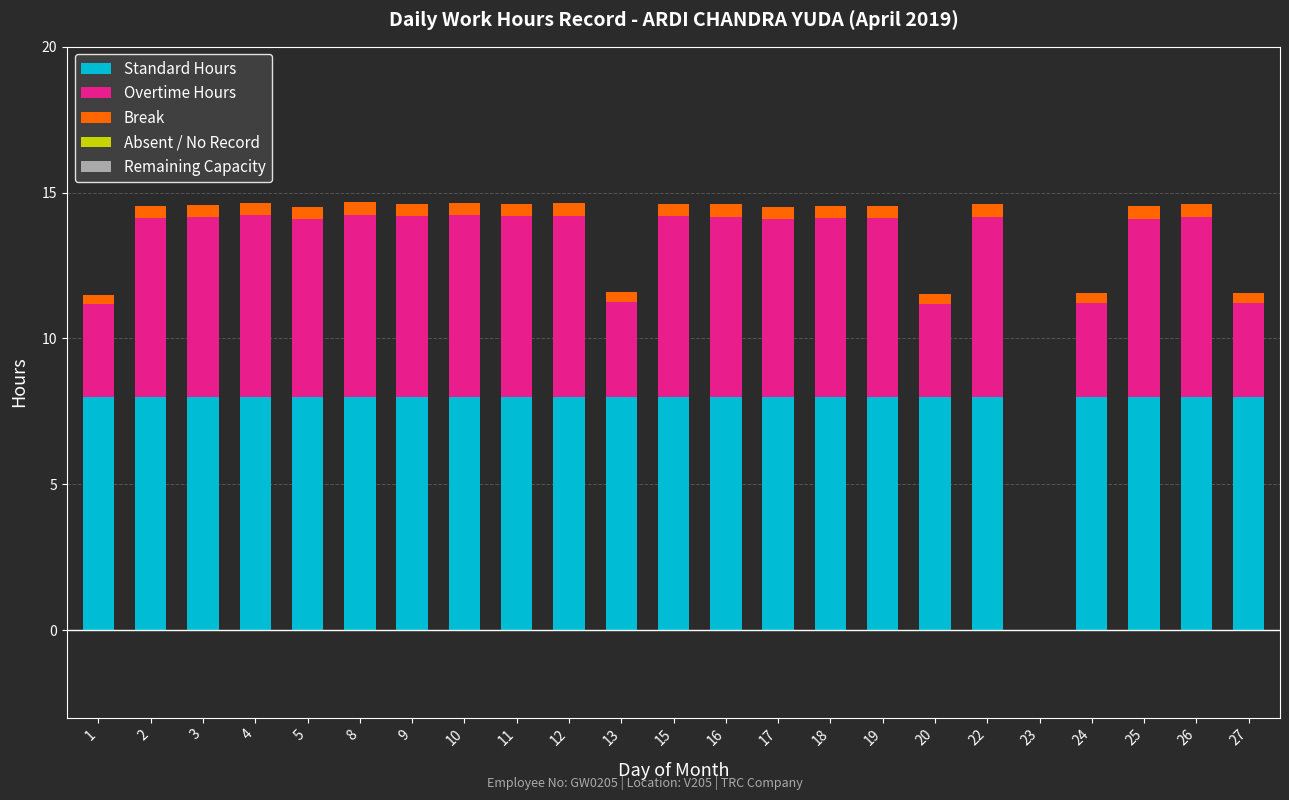

The Standard Hours series shows 5.2 at 5. True or false?

False